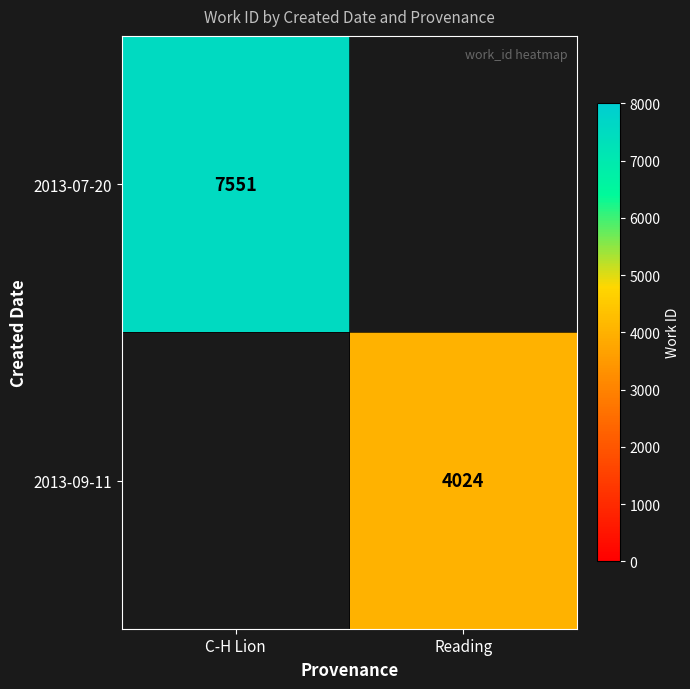

Between Reading and C-H Lion, which is larger?

C-H Lion